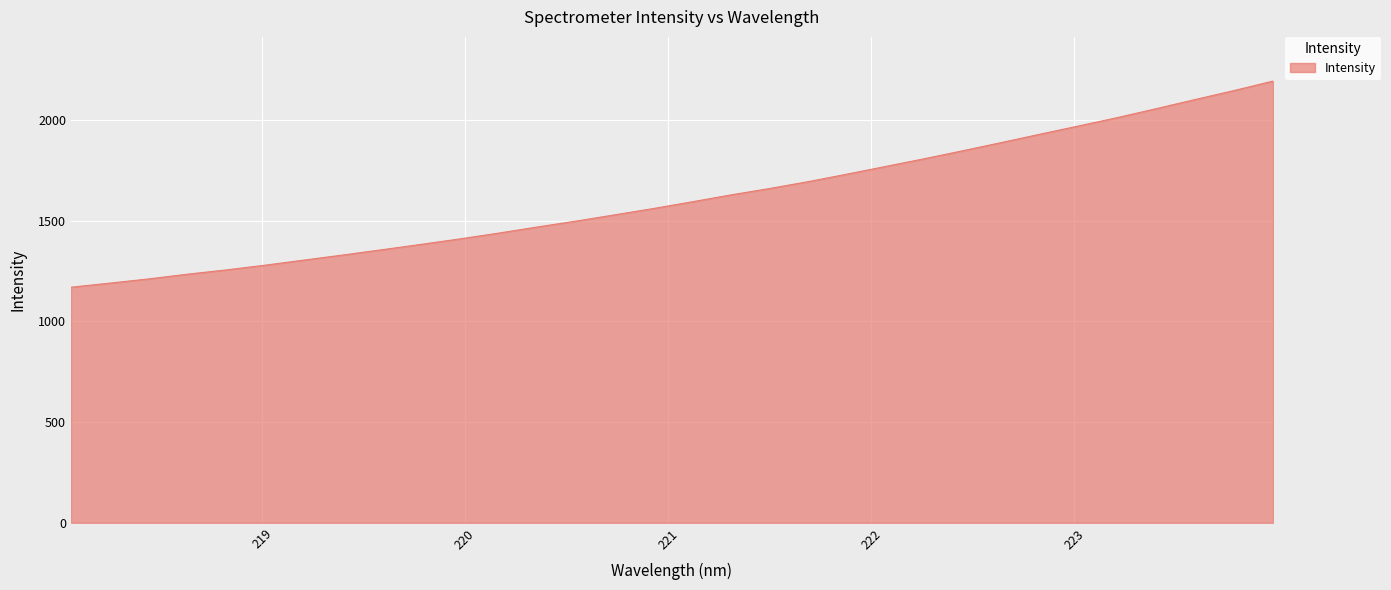

What is the maximum value shown in the chart?

2193.5